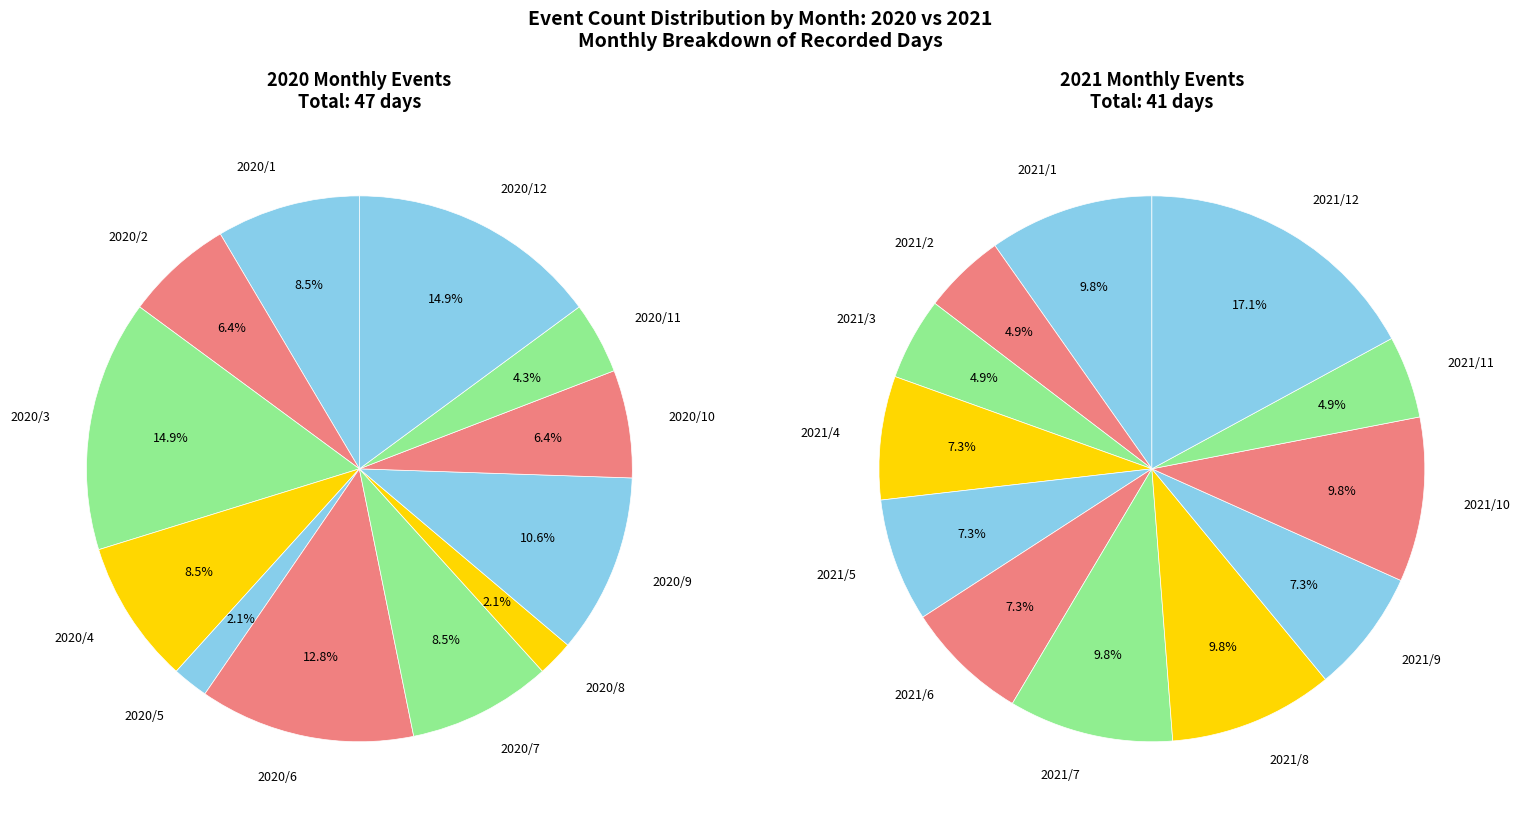

What is the ratio of the value at 2020/2 to the value at 2021/10?

0.8